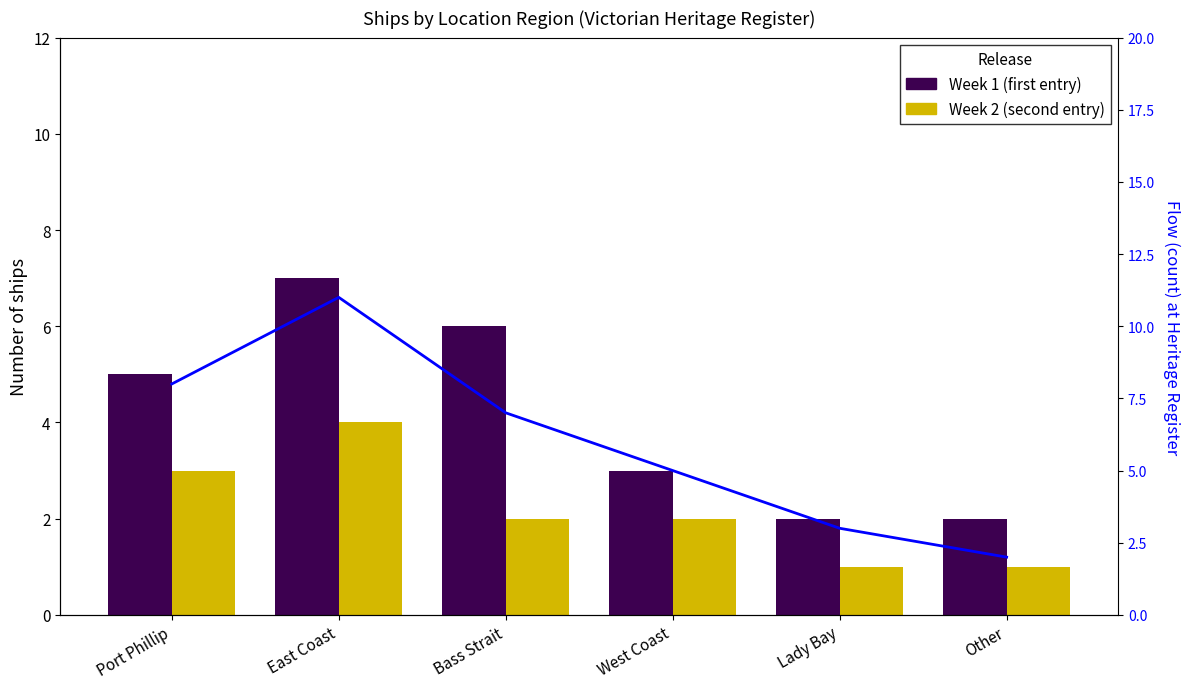

What is the difference between the maximum and minimum values in the Flow indicator series?

9